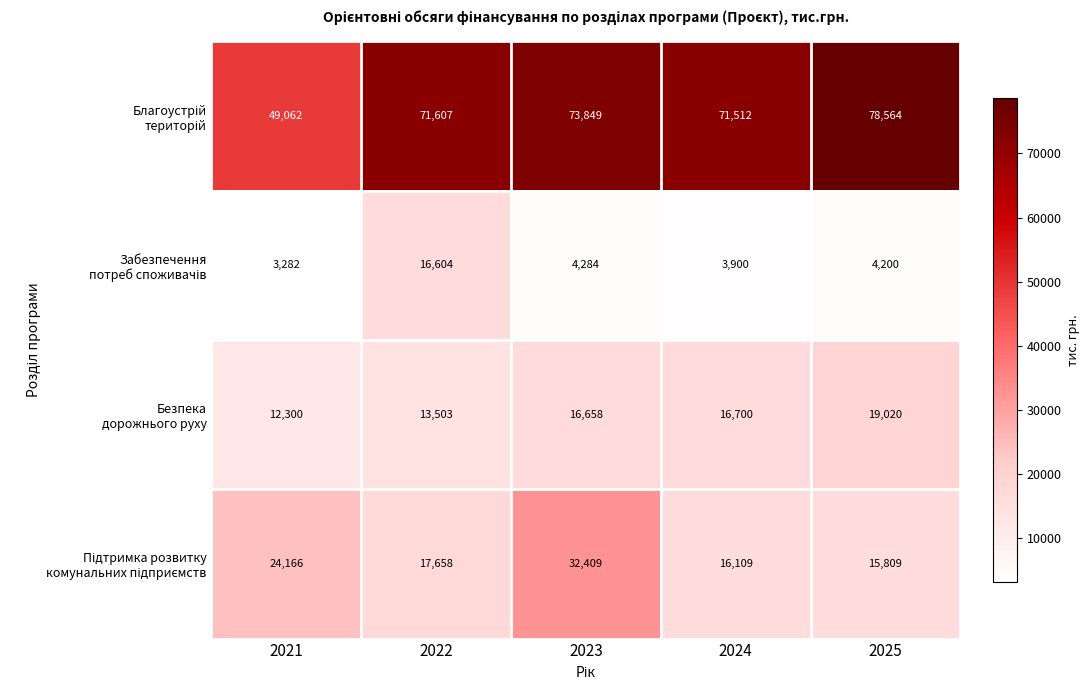

What is the total value across all series at 2024?

108221